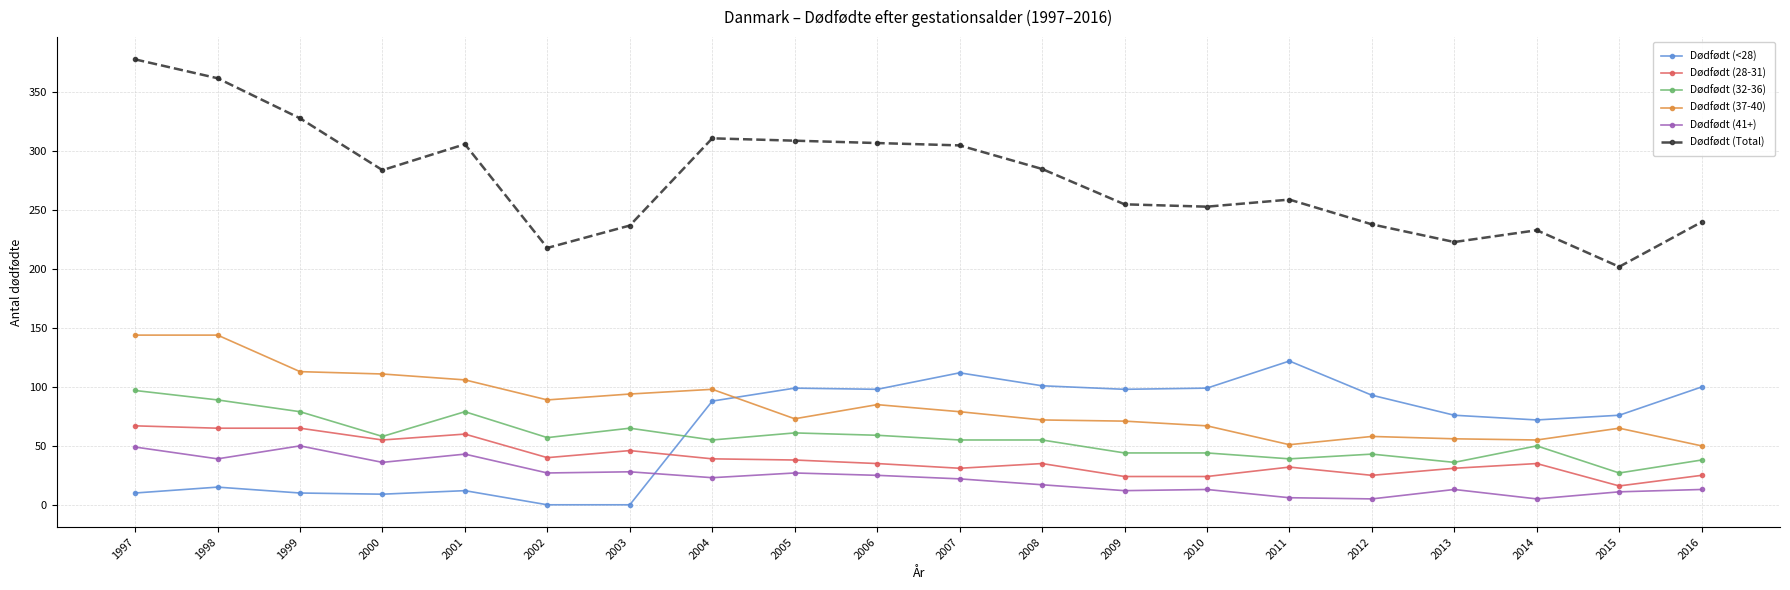

Is the value of Dødfødt (41+) at 2011 greater than the value of Dødfødt (Total) at 2015?

No